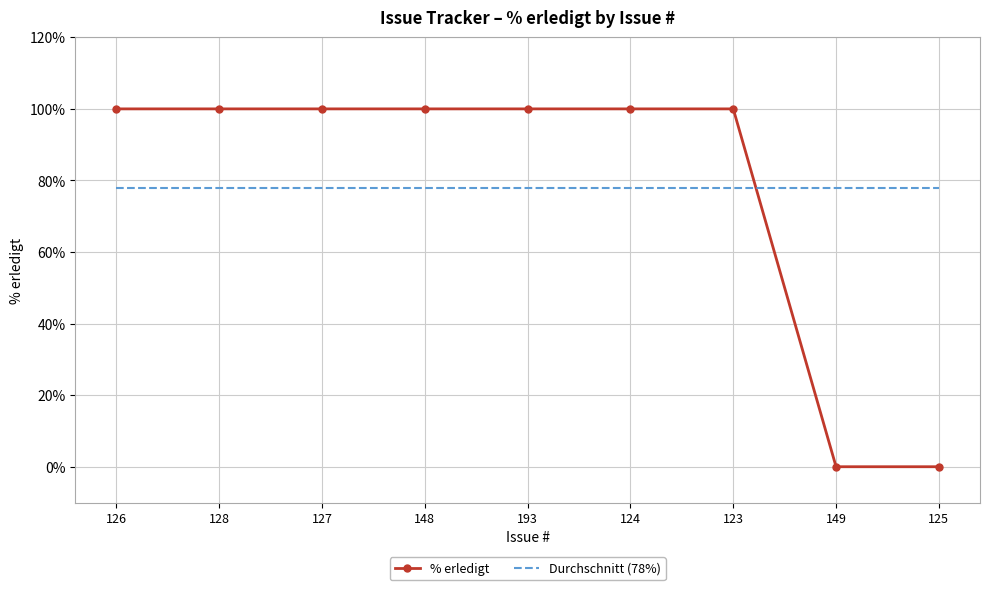

The value of % erledigt at 193 is 163.5. True or false?

False